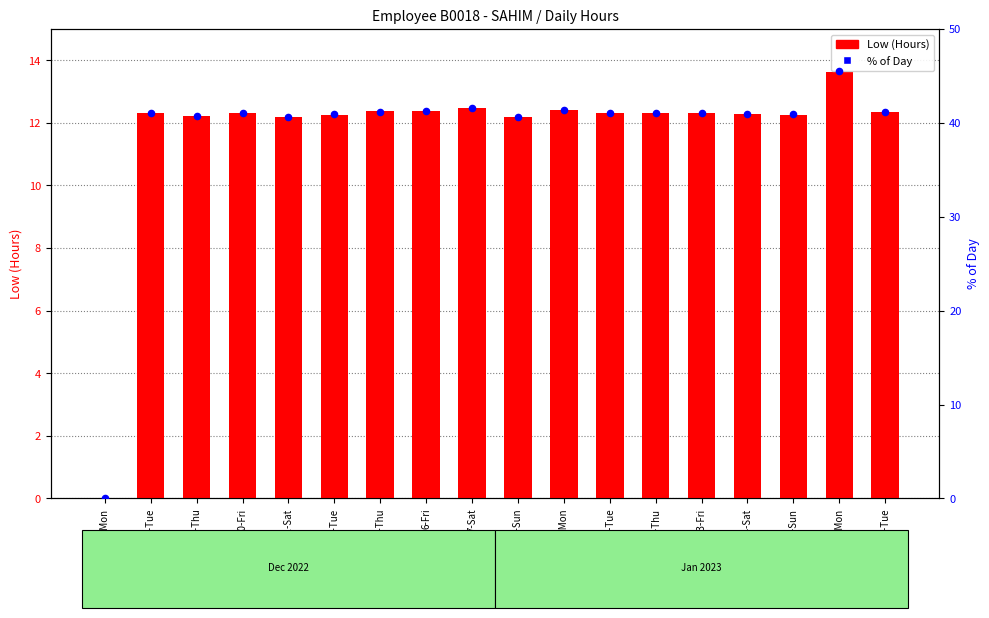

Which series has the largest Y range (max minus min)?

% of Day